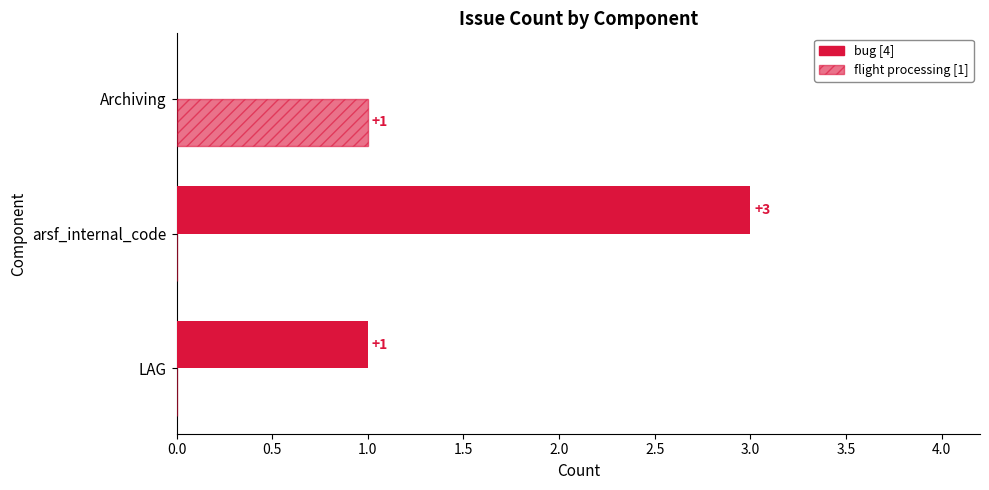

What position from the left is LAG?

1